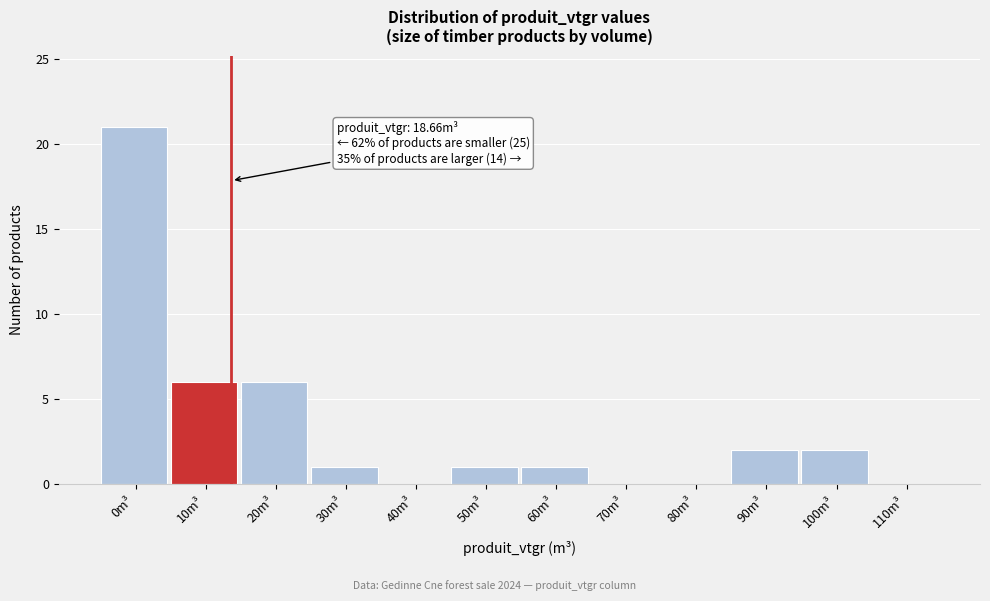

Reading right to left, transcribe all the data shown in this chart.

110m³=0	100m³=2	90m³=2	80m³=0	70m³=0	60m³=1	50m³=1	40m³=0	30m³=1	20m³=6	10m³=6	0m³=21